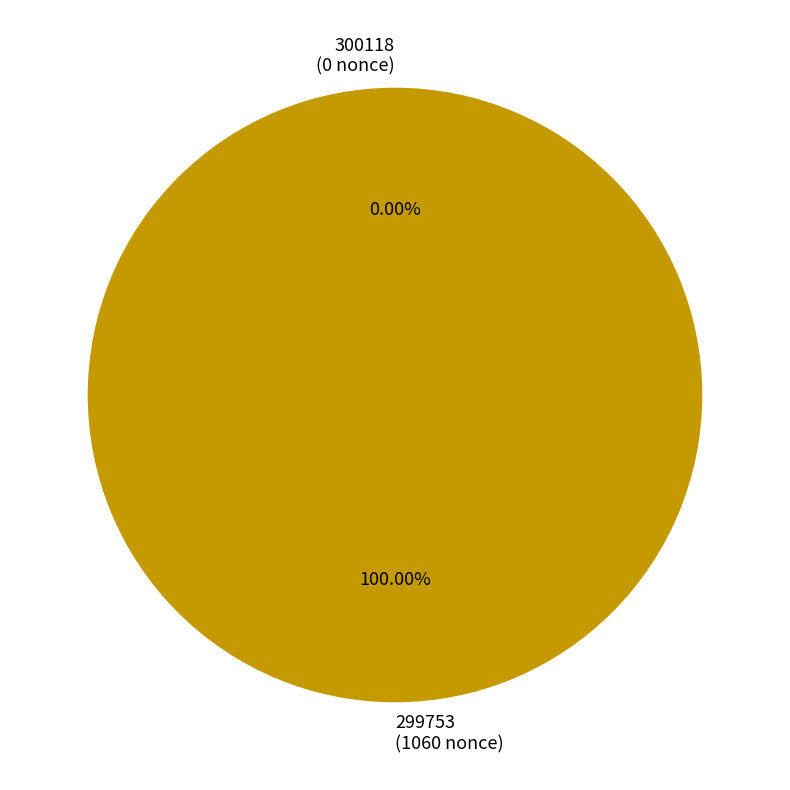

To the nearest percent, what is the average slice percentage?

50%